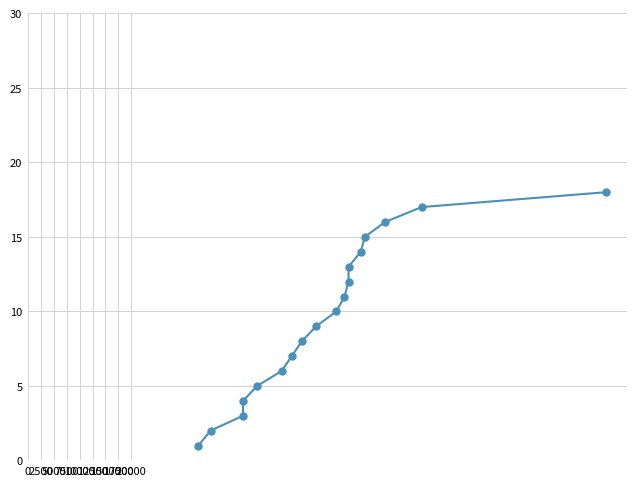

What is the ratio of the value at 15000 to the value at 12500?

1.2